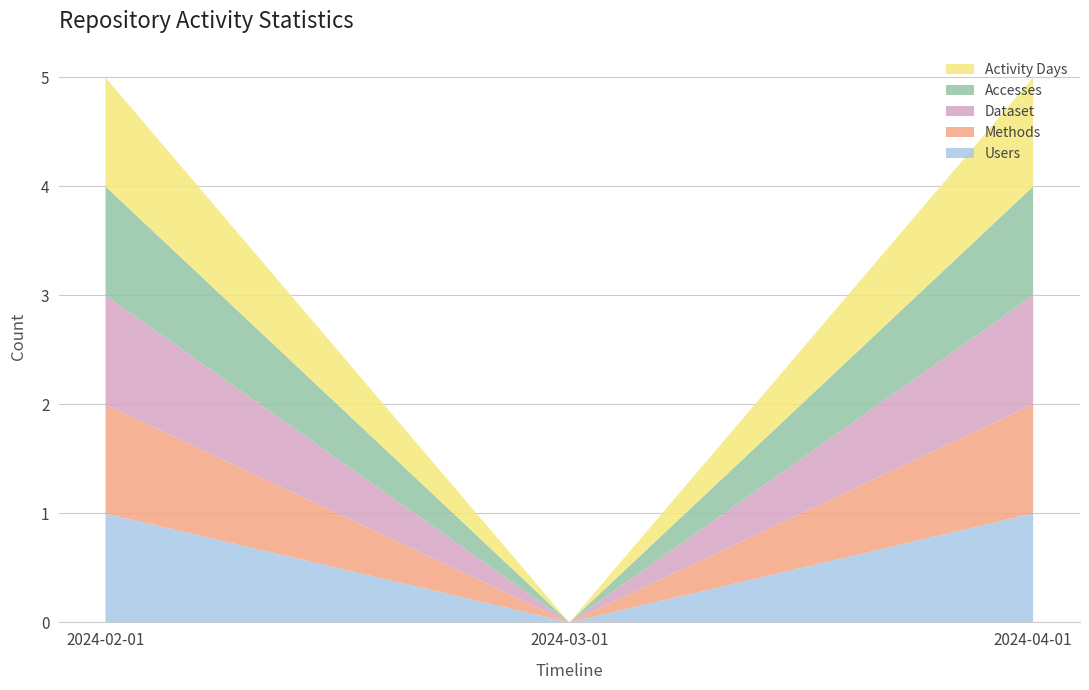

Reading left to right, what are all the values shown in this chart?

Users: 2024-02-01=1	2024-03-01=0	2024-04-01=1
Methods: 2024-02-01=1	2024-03-01=0	2024-04-01=1
Dataset: 2024-02-01=1	2024-03-01=0	2024-04-01=1
Accesses: 2024-02-01=1	2024-03-01=0	2024-04-01=1
Activity Days: 2024-02-01=1	2024-03-01=0	2024-04-01=1